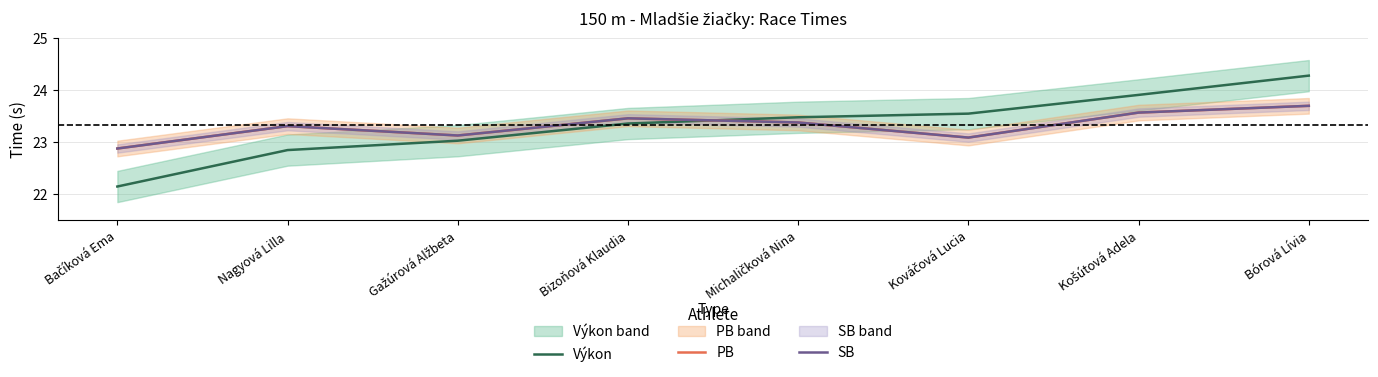

In SB, how many points are higher than both neighbors (excluding endpoints)?

2